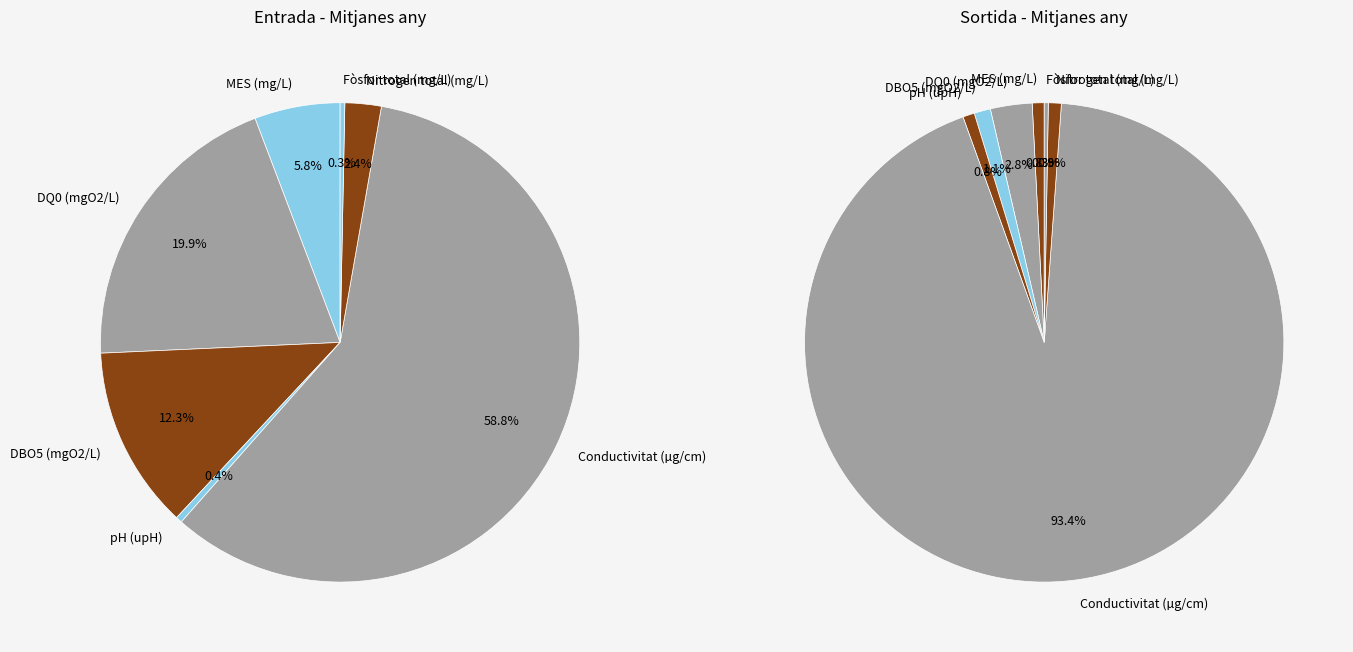

Is the sum of DBO5 (mgO2/L) and pH (upH) greater than half?

No